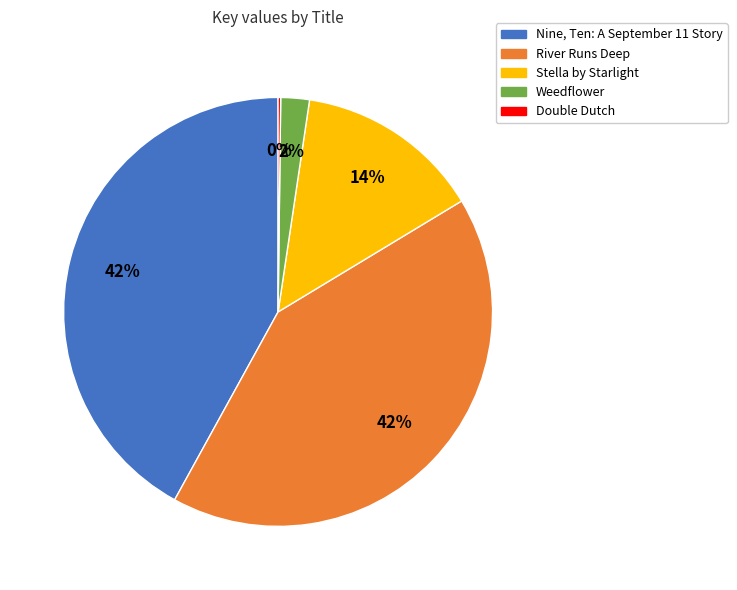

To the nearest percent, what is the average slice percentage?

20%